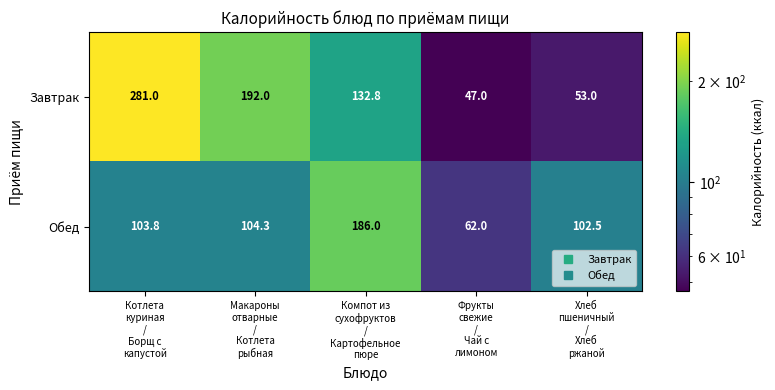

Reading left to right, what are all the values shown in this chart?

Завтрак: 281.0	192.0	132.8	47.0	53.0
Обед: 103.8	104.3	186.0	62.0	102.5